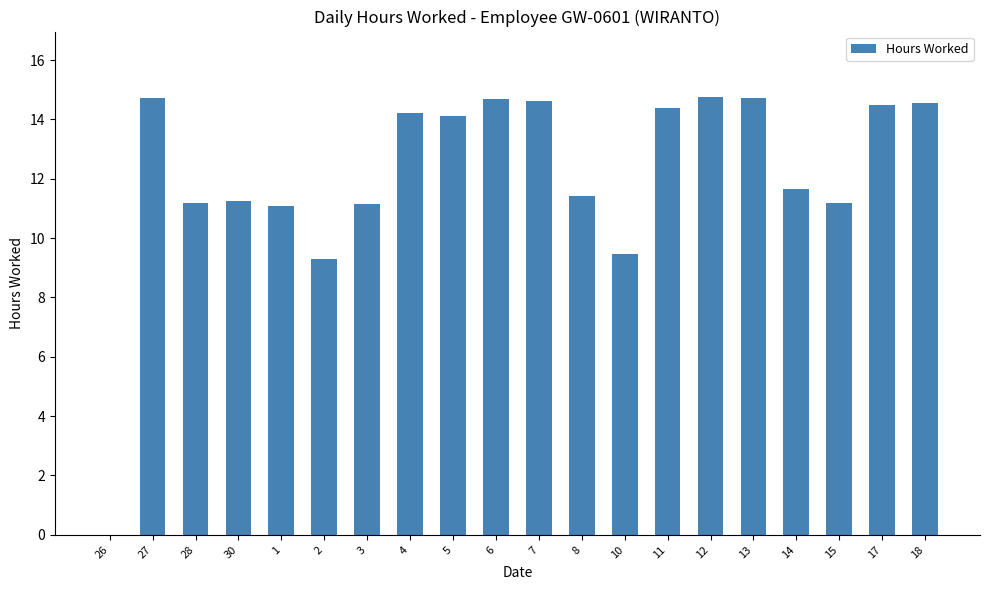

What is the approximate value at 3?

11.1